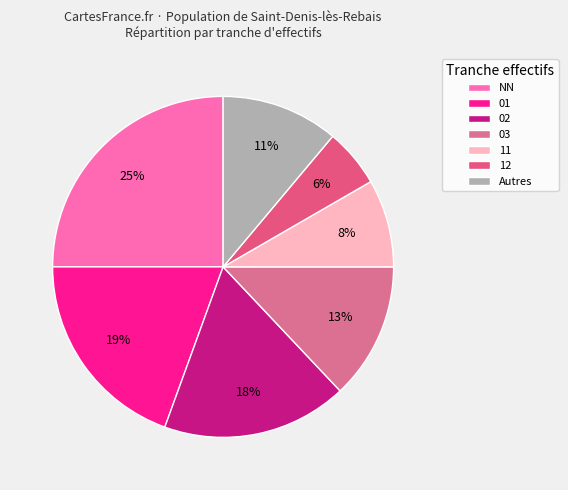

Is there any slice that represents more than half of the pie?

No